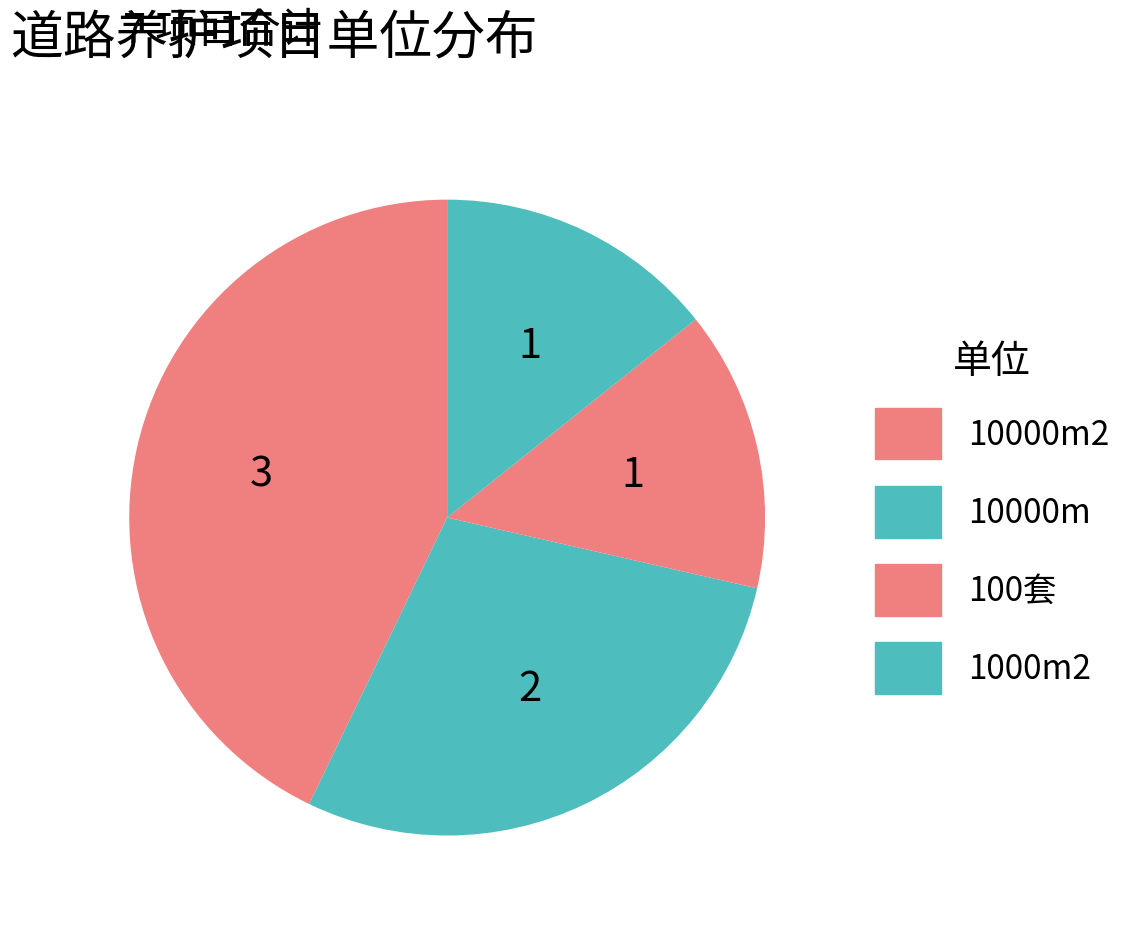

Is it true that 10000m is 37% of the pie?

False